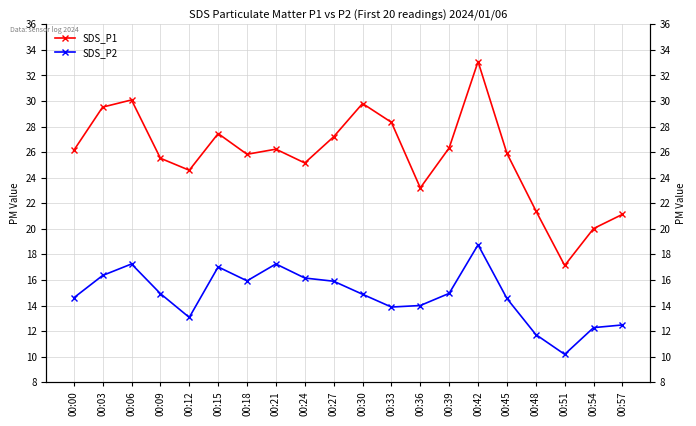

Which category has the lowest value across all series?

00:51